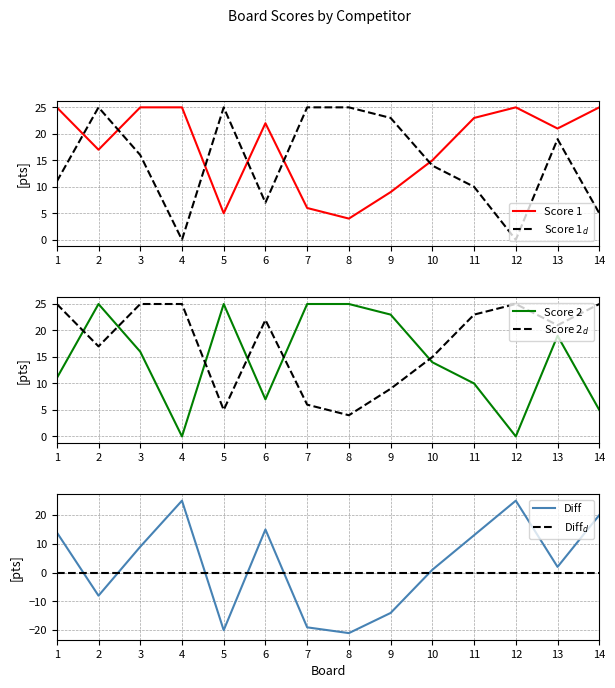

Reading left to right, list all the values displayed in this chart.

Score 1: 25	17	25	25	5	22	6	4	9	15	23	25	21	25
Score 2: 11	25	16	0	25	7	25	25	23	14	10	0	19	5